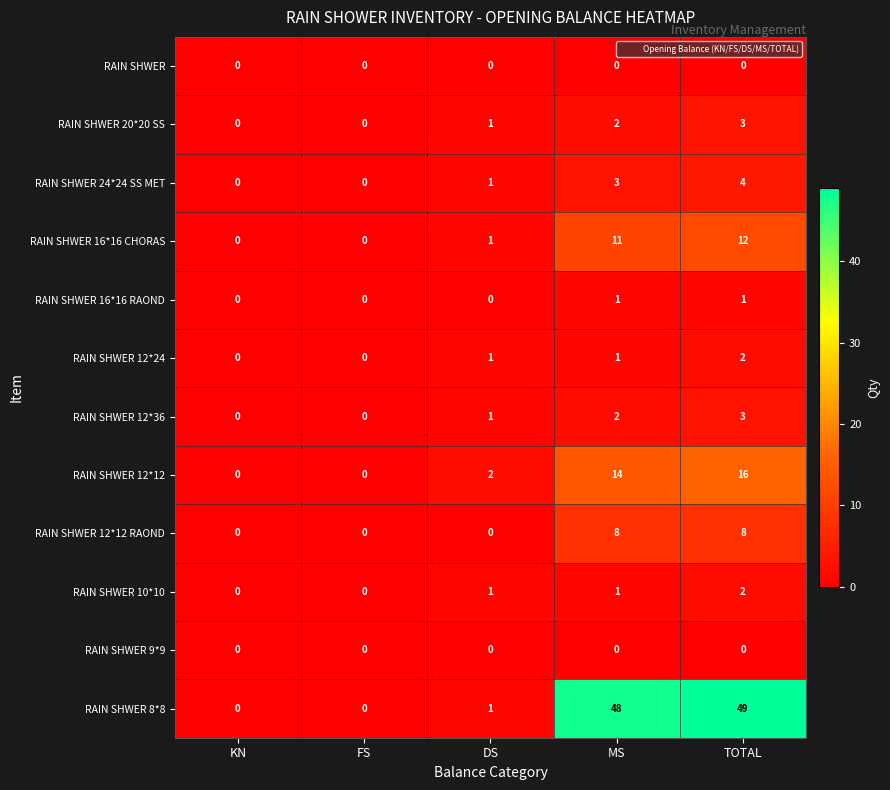

Read the RAIN SHWER 12*12 RAOND value at TOTAL.

8